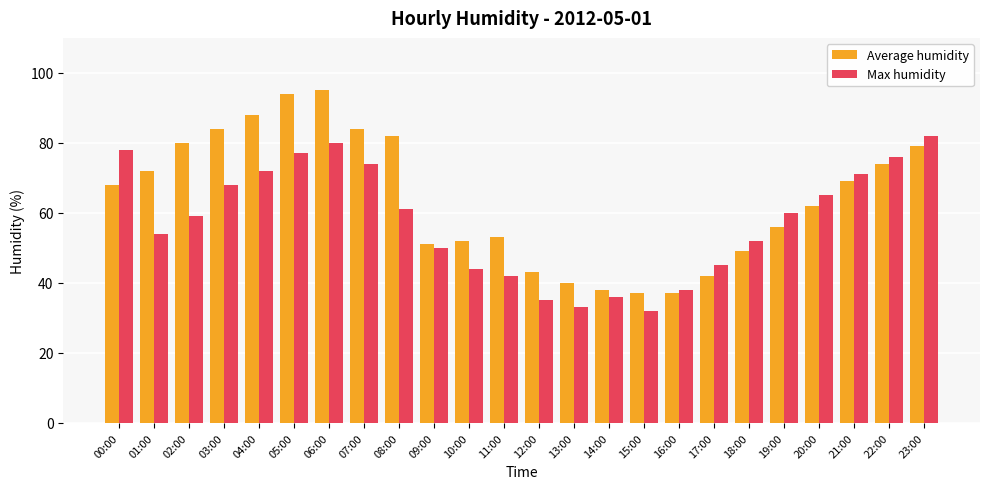

How many bars are there in total?

48